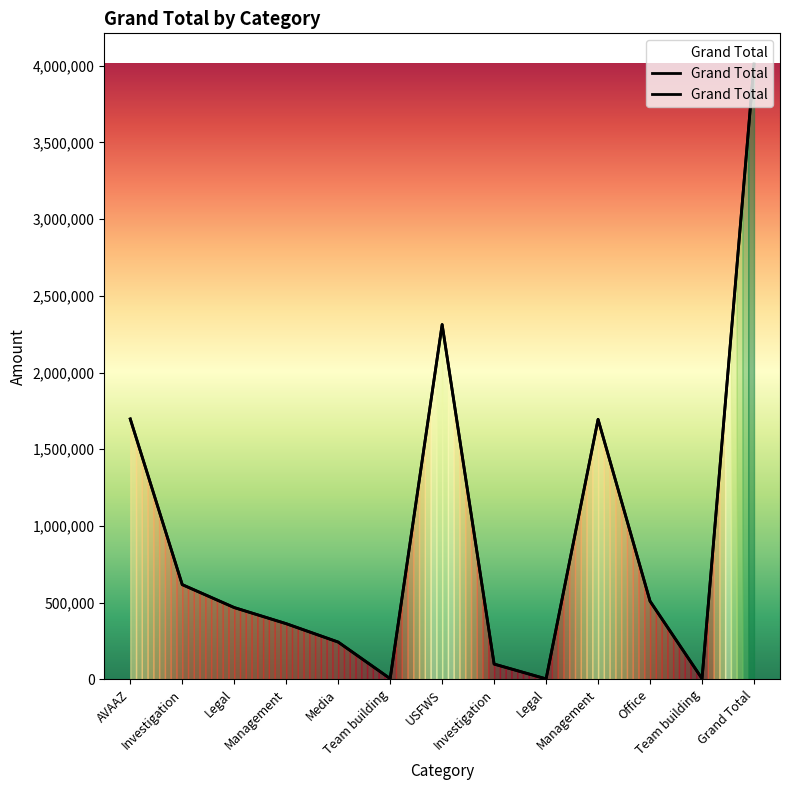

How many data points are less than 468315?

6